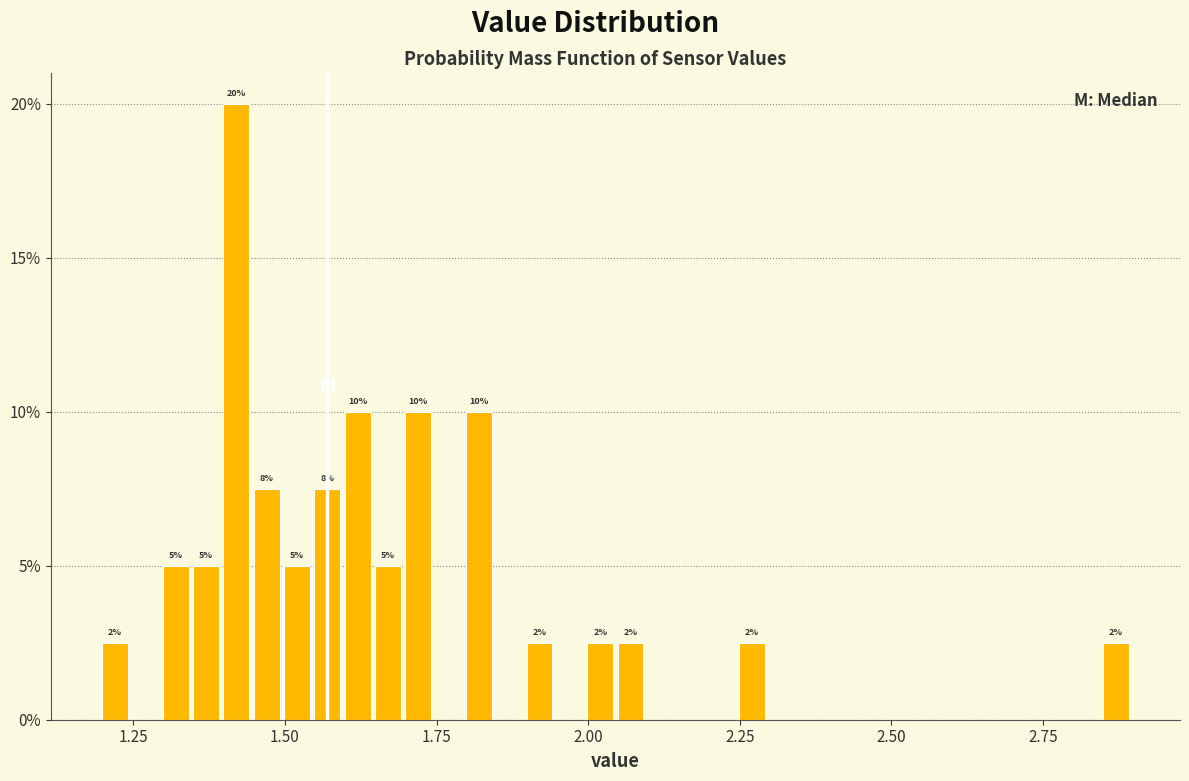

Read against the x-axis, roughly where is the centre of the tallest bar?

1.40